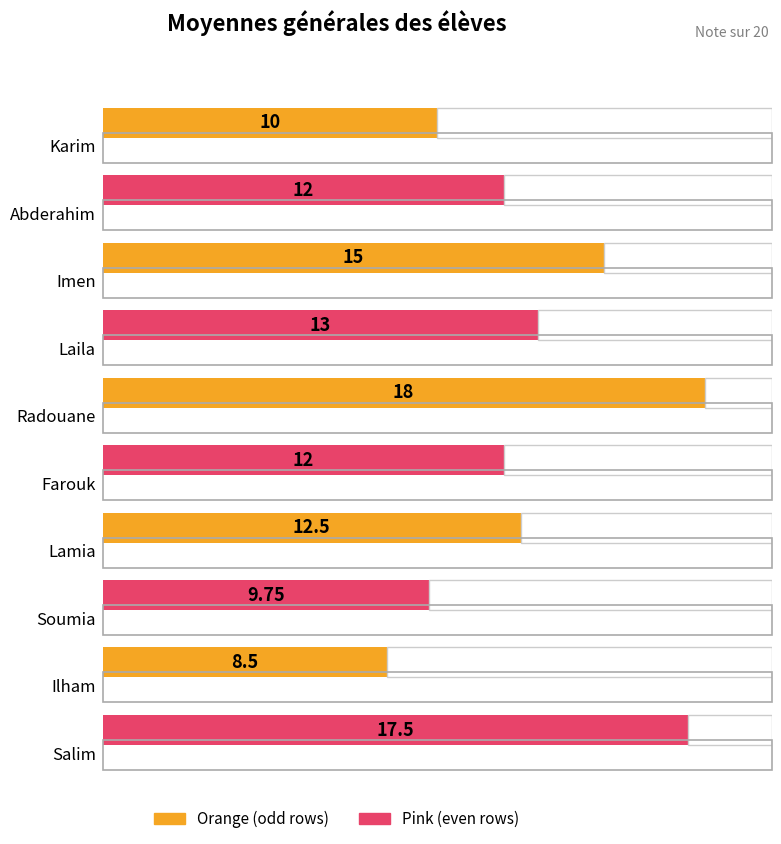

What is the sum of all values?

128.2